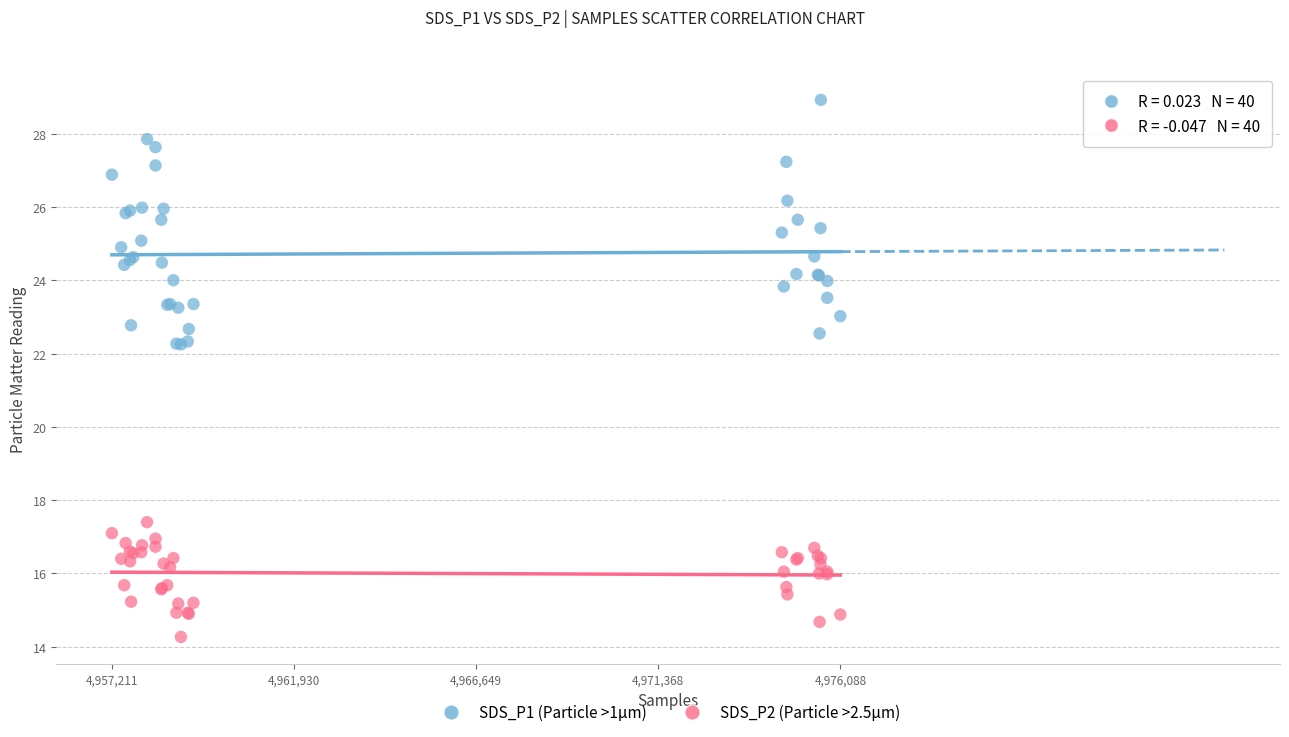

What is the X range (max minus min) for the scatter plot?

18877.0